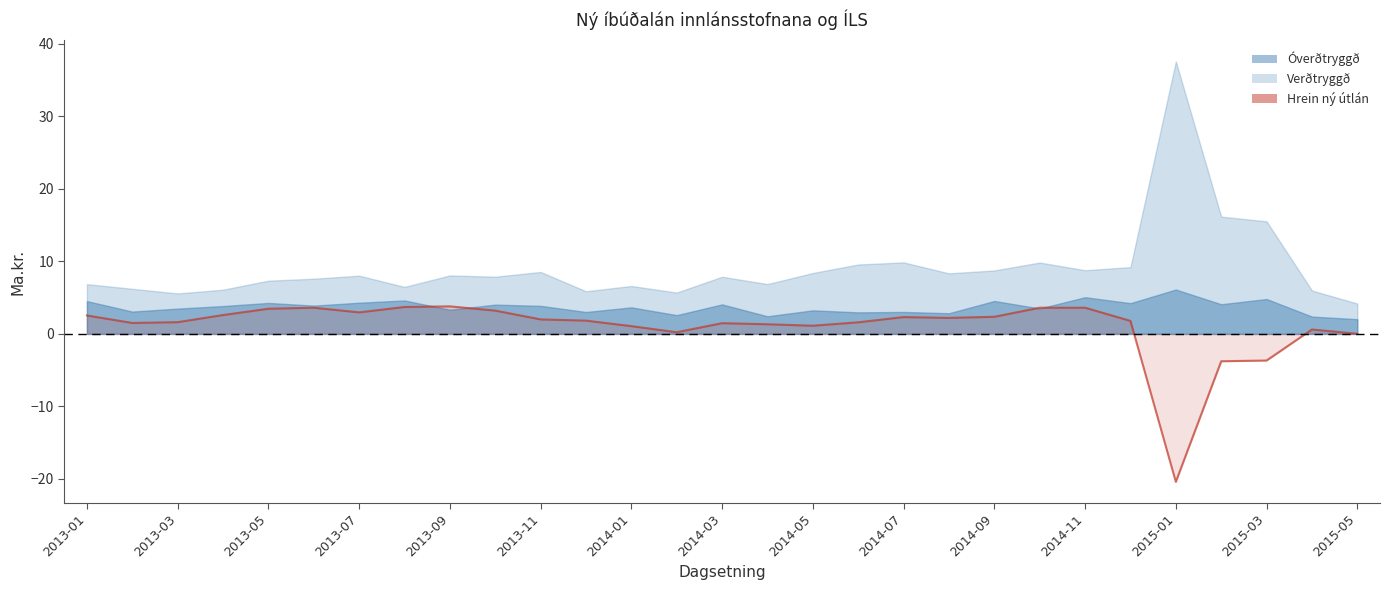

Reading right to left, transcribe all the data shown in this chart.

0.0	0.6	-3.7	-3.8	-20.4	1.8	3.6	3.6	2.4	2.2	2.3	1.6	1.1	1.3	1.5	0.2	1.1	1.8	2.0	3.2	3.8	3.7	3.0	3.6	3.5	2.6	1.6	1.5	2.5